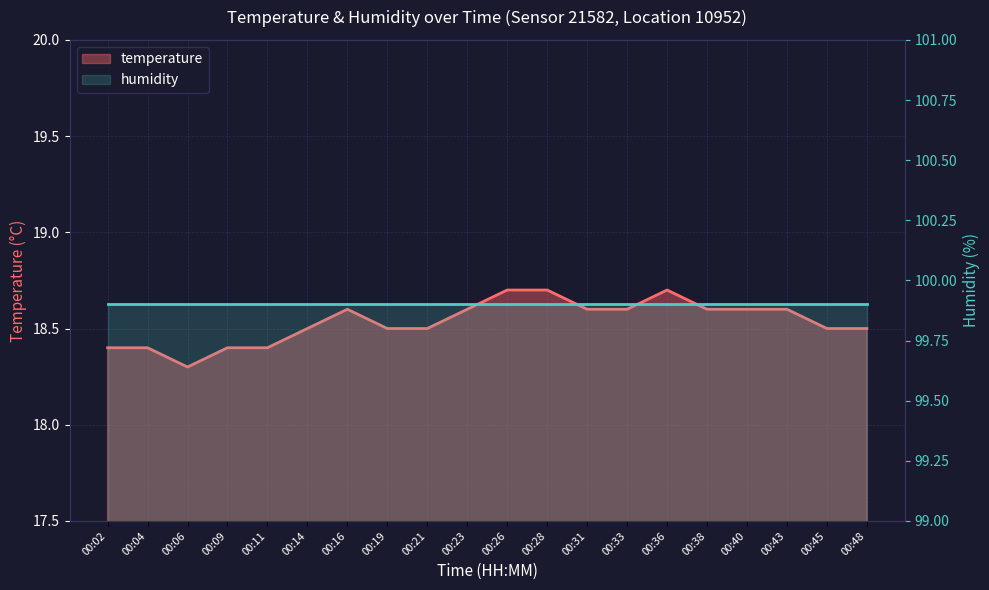

What is the sum of the humidity values at 00:43 and 00:40?

199.8